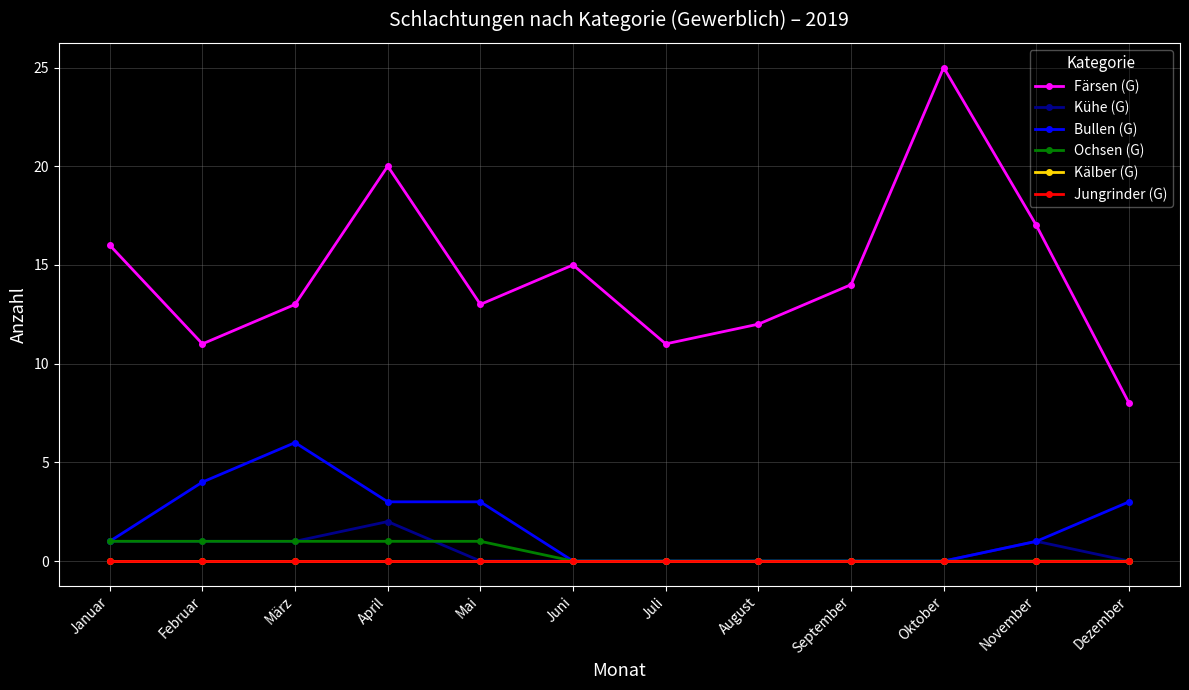

True or false: Färsen (G) has a value of 11 at Februar.

True